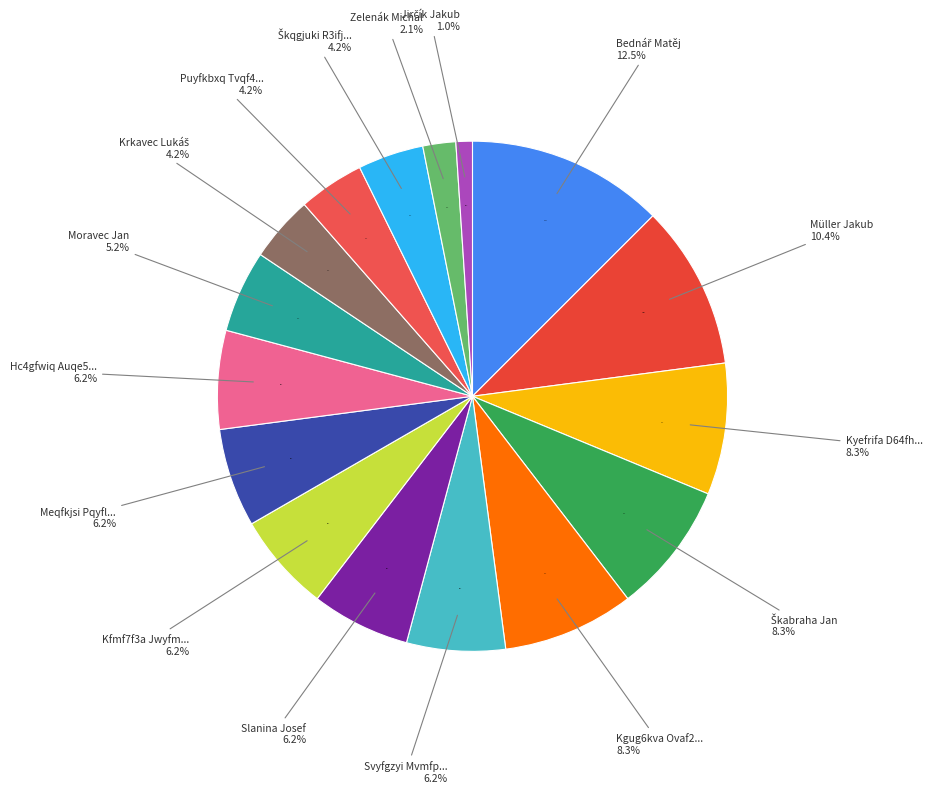

Between Krkavec Lukáš and Puyfkbxq Tvqf4ofi, which is larger?

Krkavec Lukáš